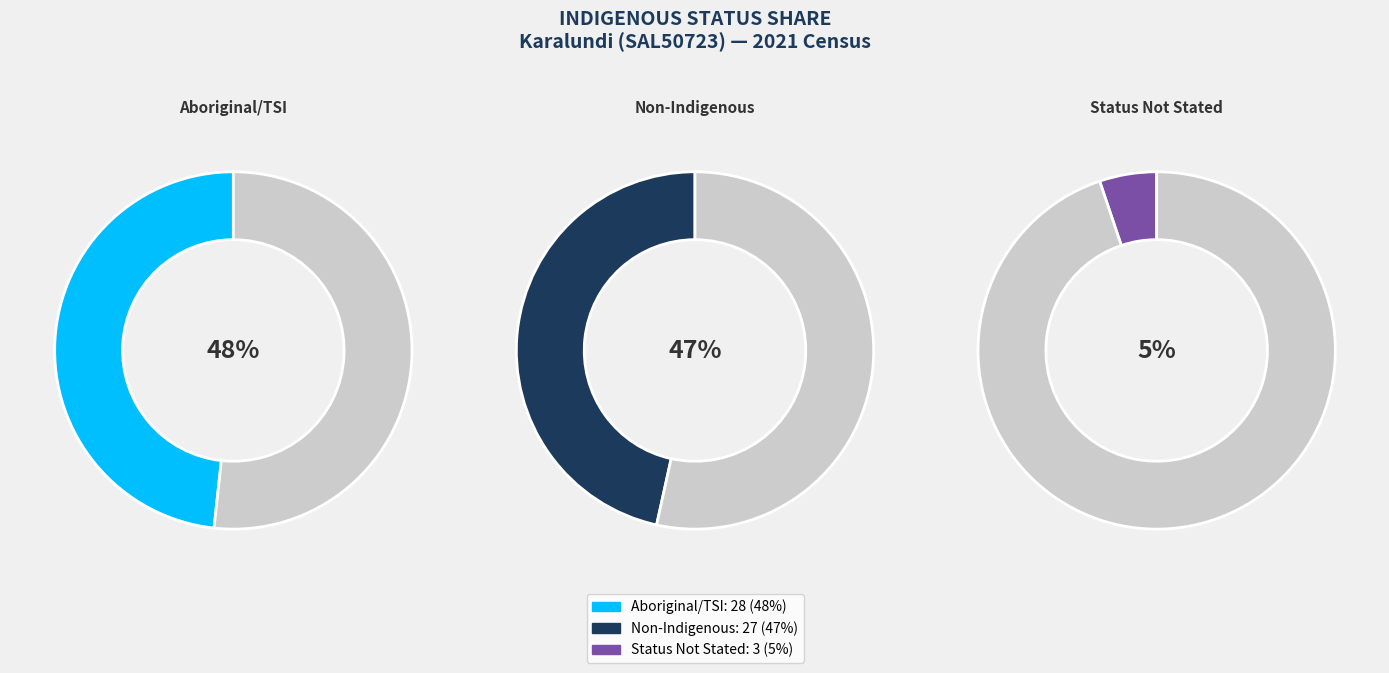

What is the ratio of the value at Non-Indigenous to the value at Aboriginal and/or Torres Strait Islander?

1.0